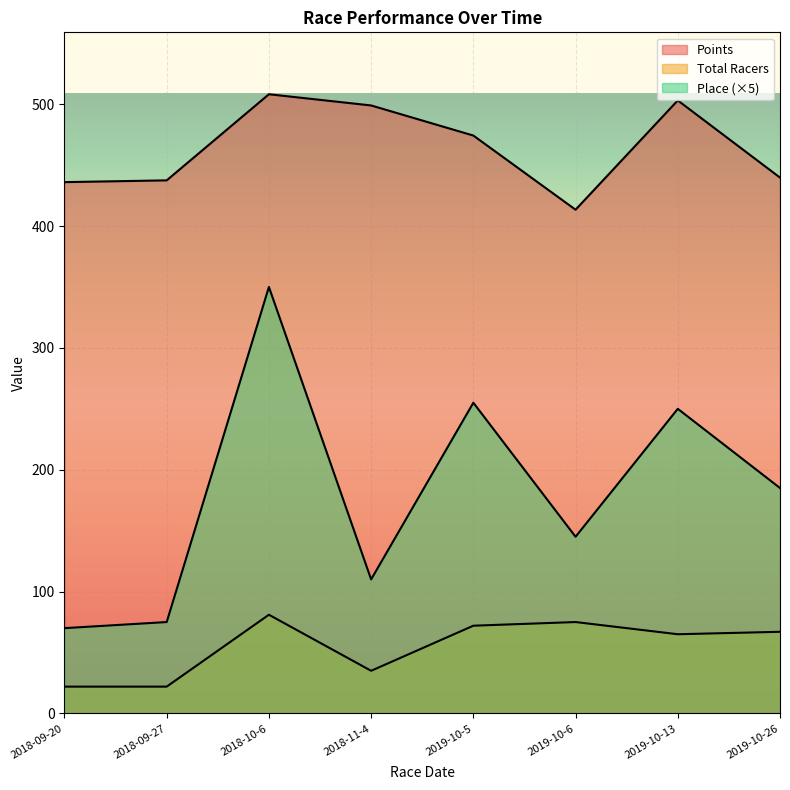

True or false: Points and Total Racers intersect in this chart.

False